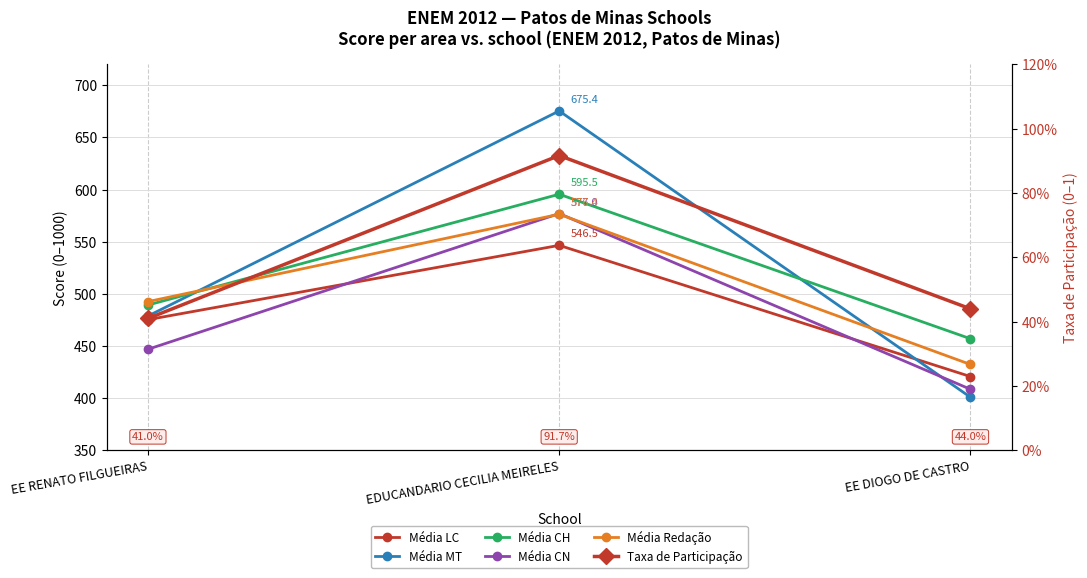

At which category is the sum across all series the highest?

EDUCANDARIO CECILIA MEIRELES